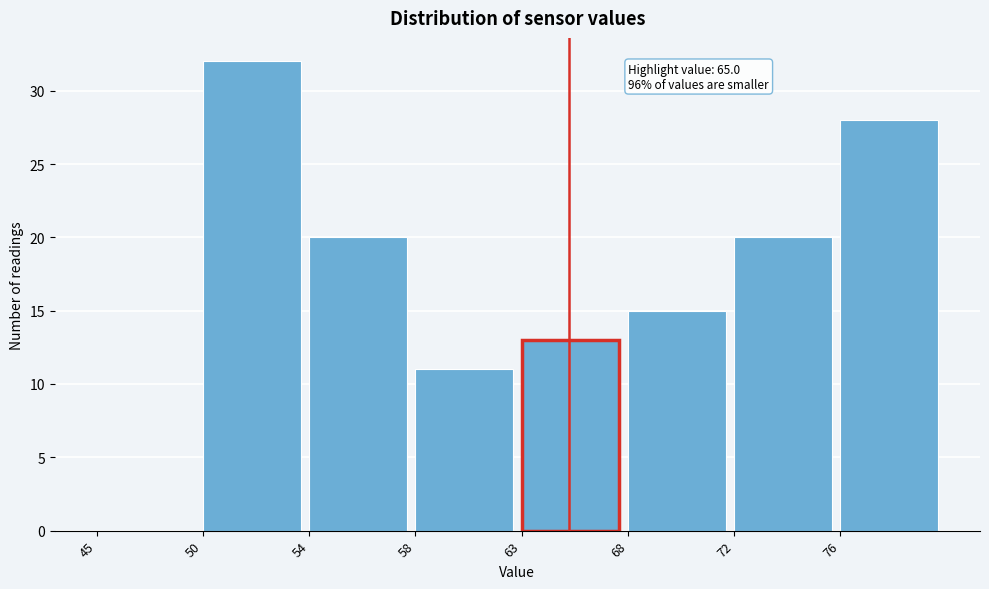

Reading right to left, list all the values displayed in this chart.

76=28	72=20	68=15	63=13	58=11	54=20	50=32	45=0